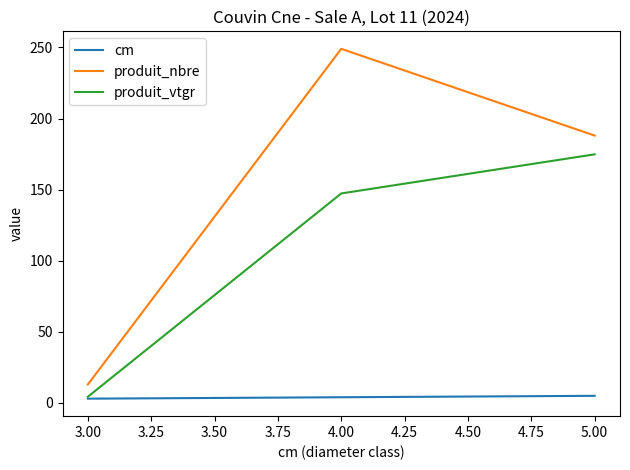

What position from the right is 3.00?

3